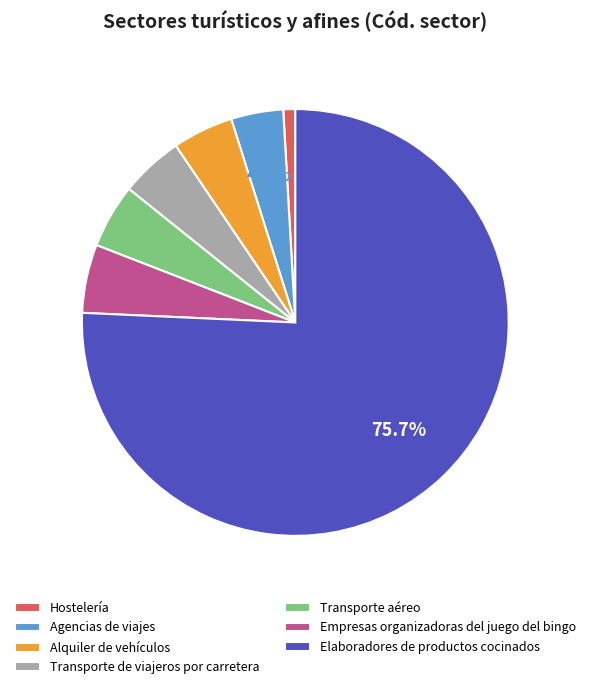

Does any single category account for the majority?

Yes